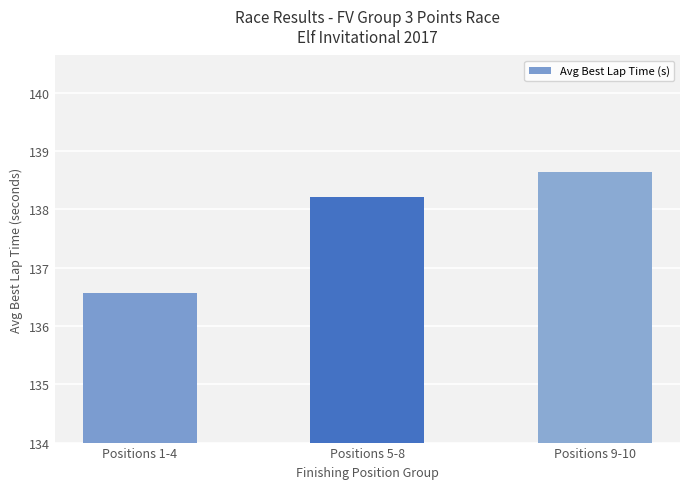

How many series are shown in this chart?

1